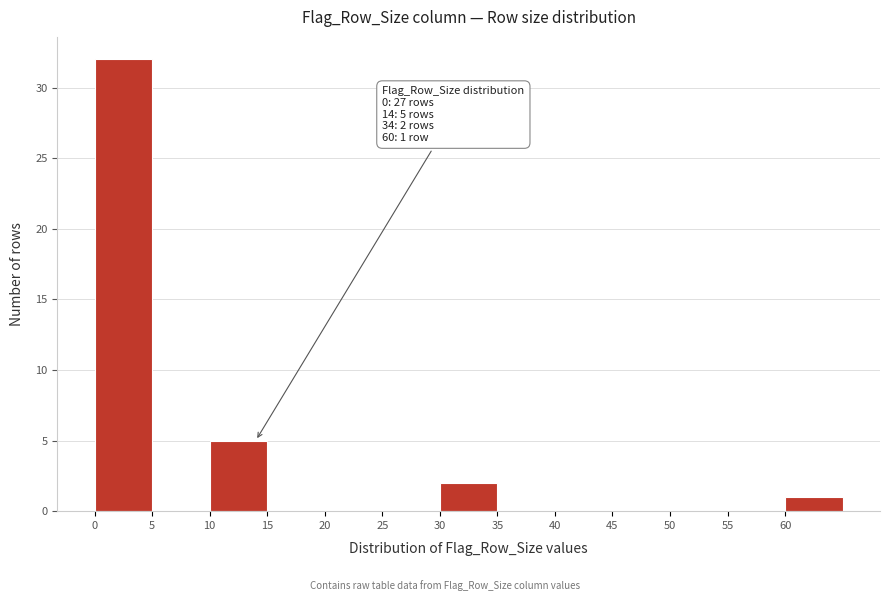

Which range on the x-axis has the tallest bar?

0 to 5